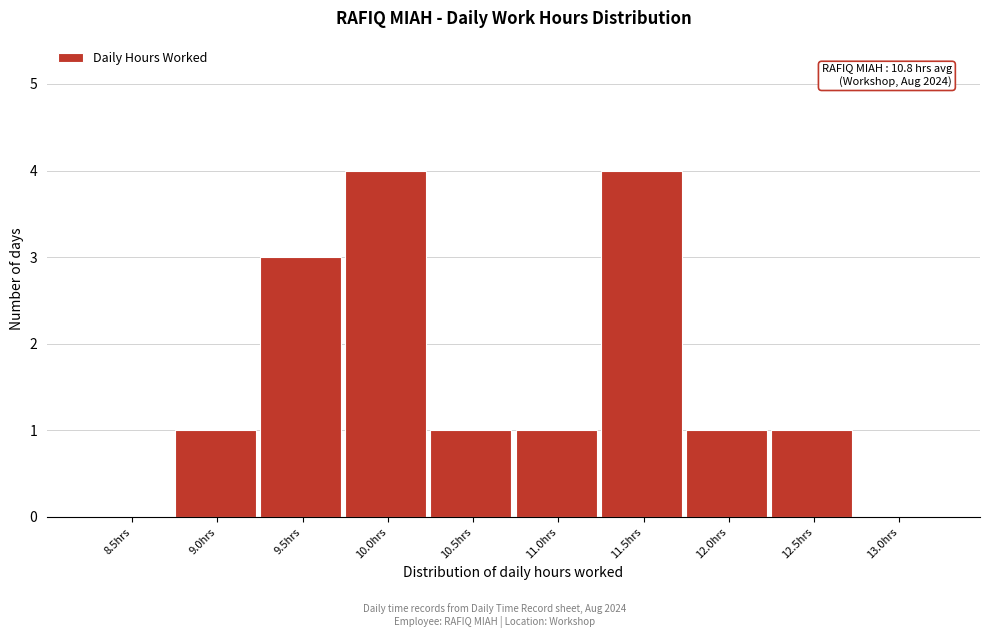

Reading left to right, extract all data points from this chart.

8.5hrs=0	9.0hrs=1	9.5hrs=3	10.0hrs=4	10.5hrs=1	11.0hrs=1	11.5hrs=4	12.0hrs=1	12.5hrs=1	13.0hrs=0